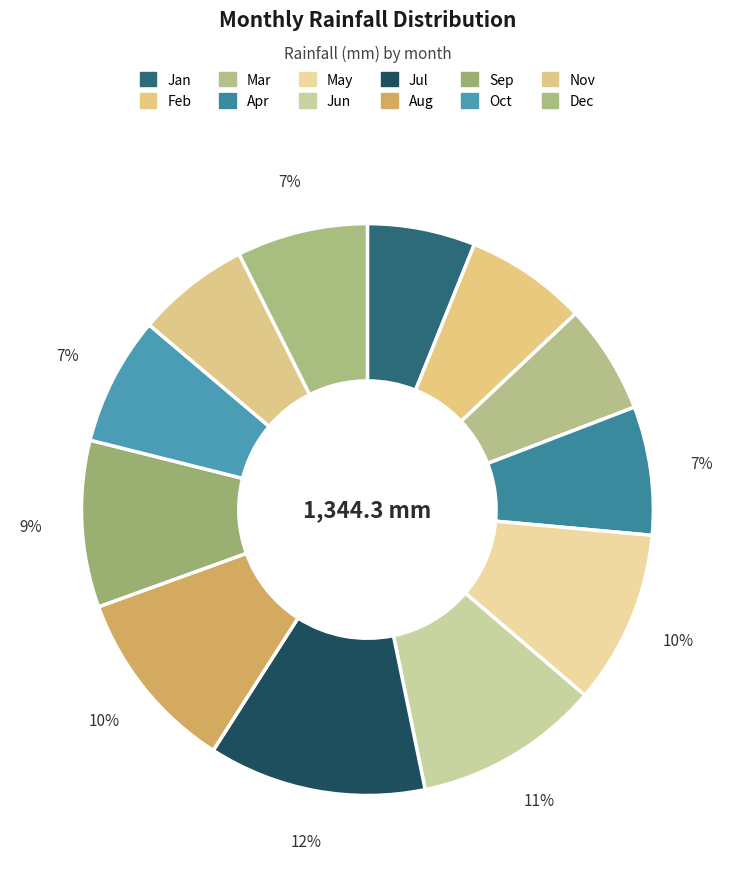

How many segments does this pie chart have?

12